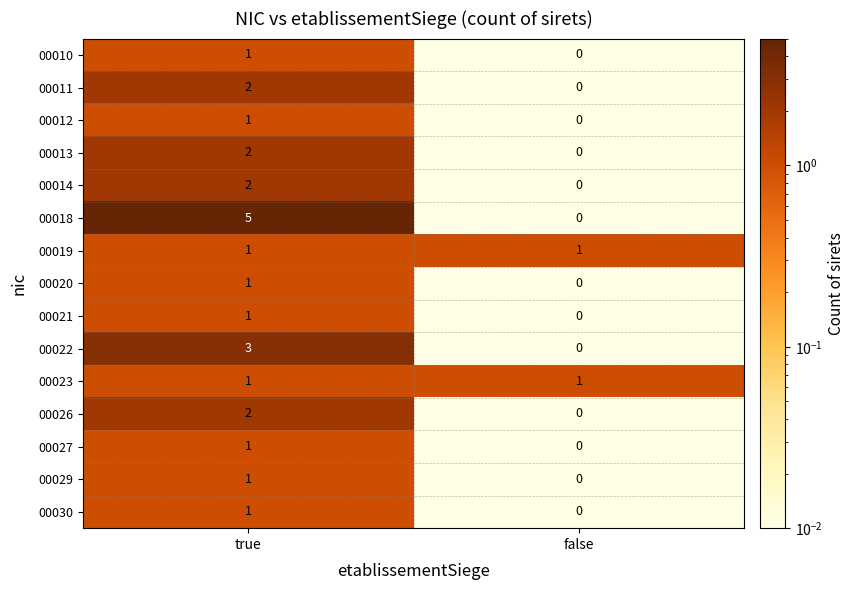

What is the sum of the 00022 values at true and false?

3